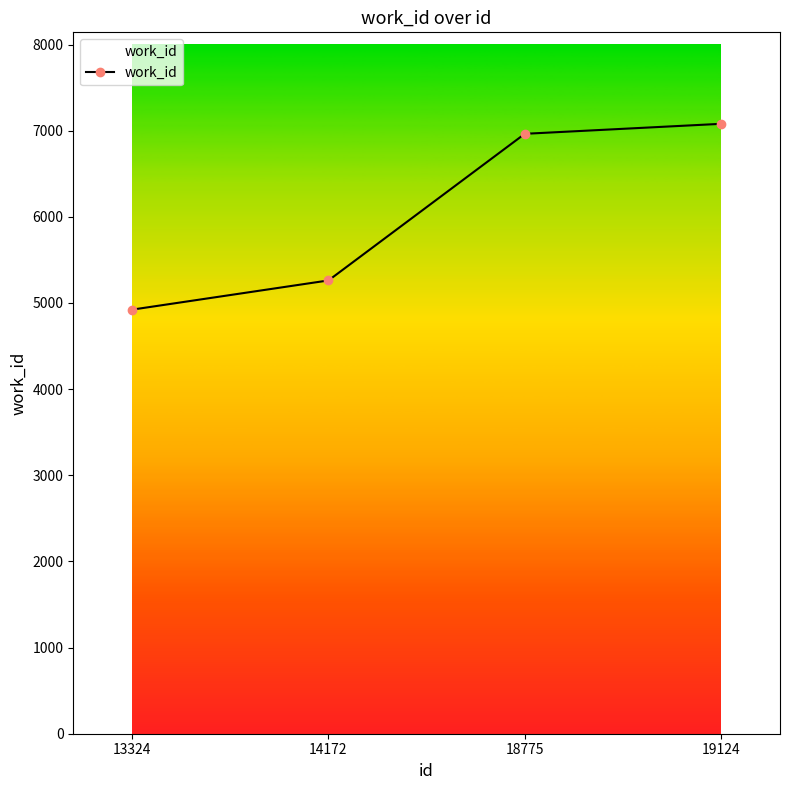

What is the greatest value displayed?

7080